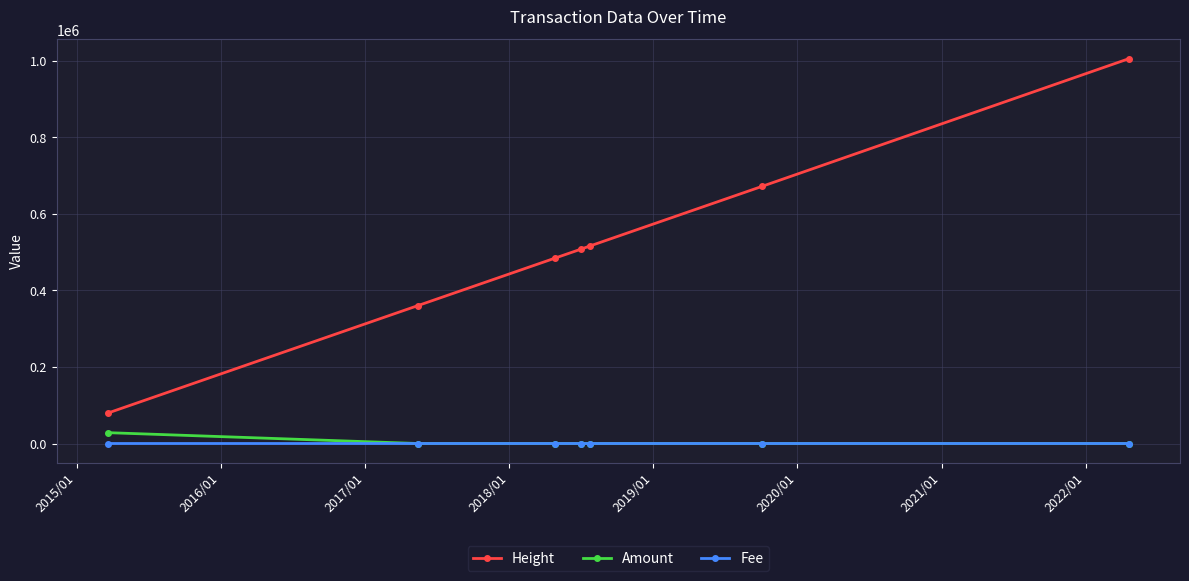

True or false: Height has more than 1 interior local peaks.

False